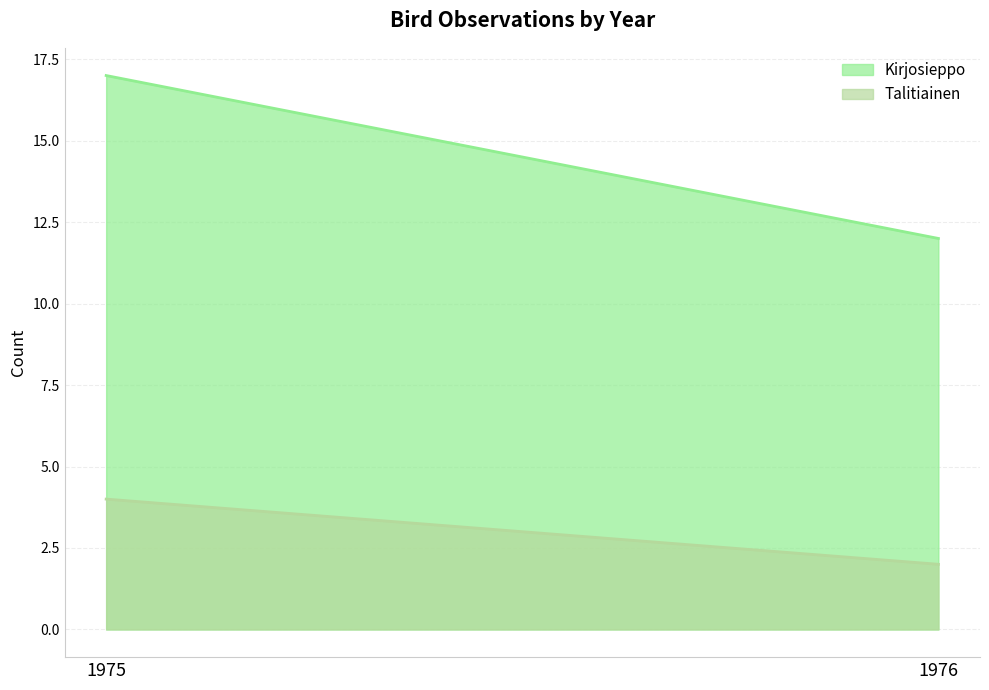

Which has a higher value, 1975 or 1976?

1975